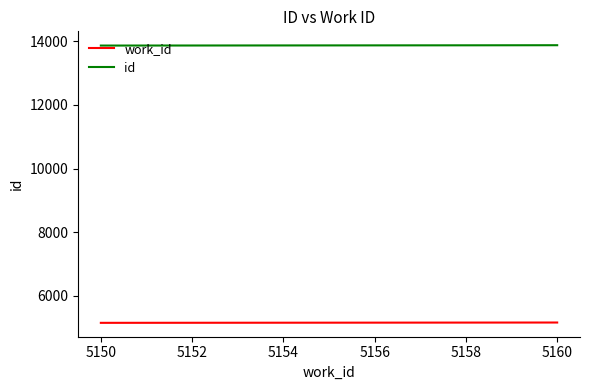

True or false: work_id and id intersect in this chart.

False